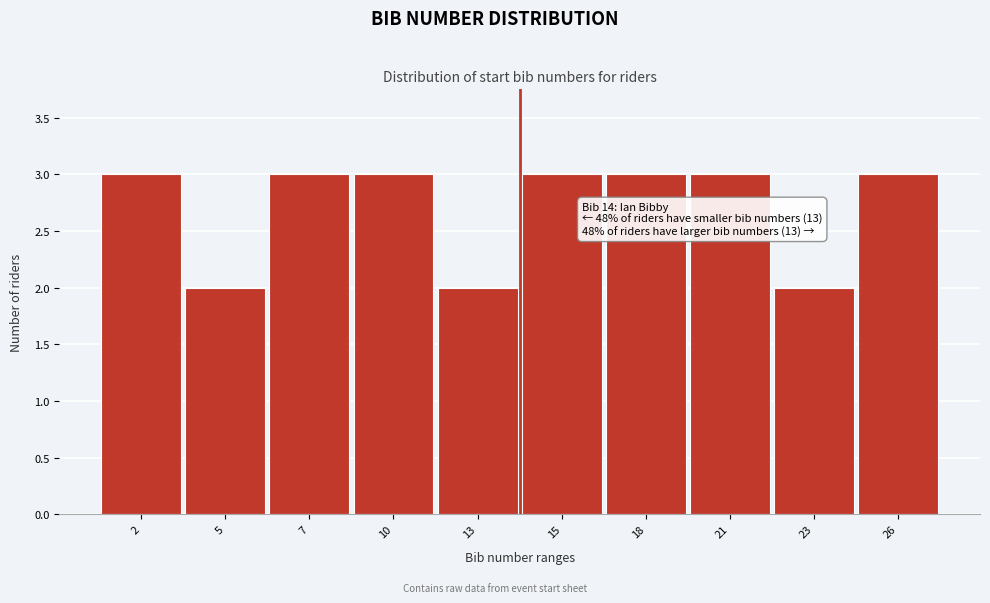

Reading left to right, what are all the values shown in this chart?

3	2	3	3	2	3	3	3	2	3